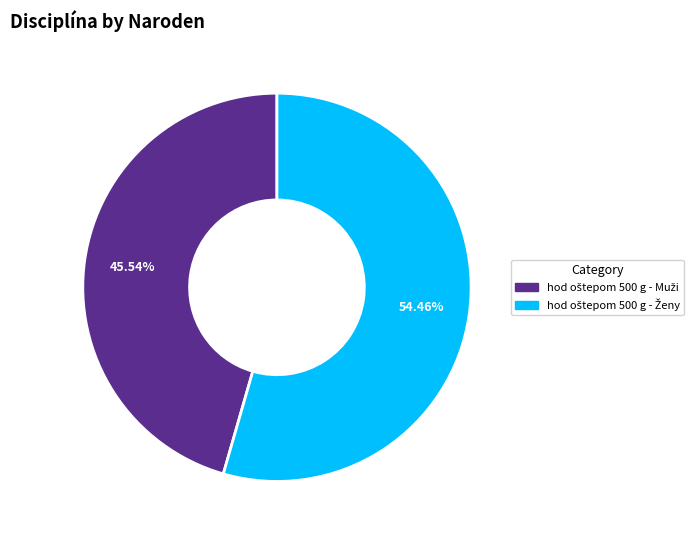

Is there any slice that represents more than half of the pie?

Yes